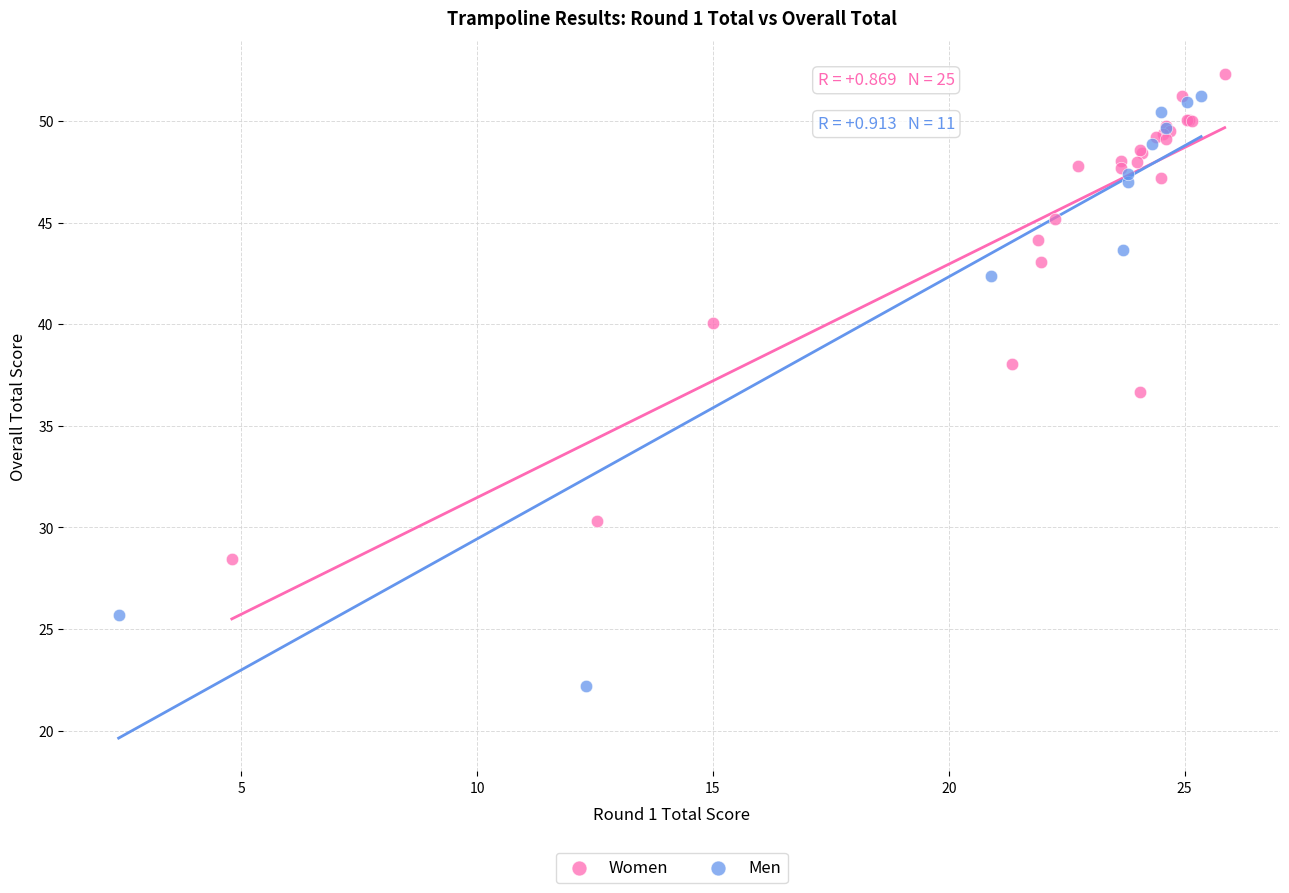

Which series has the largest Y range (max minus min)?

Men